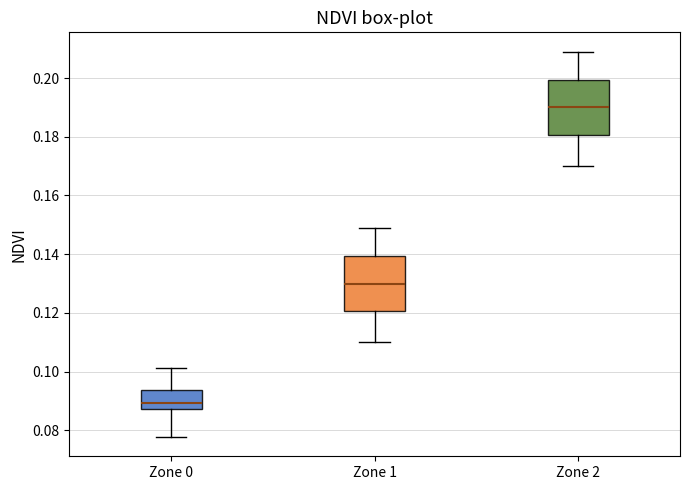

Where is the lower edge of the box for Zone 2 on the y-axis? The values are not printed on the chart, so give them approximately, as read against the axis.

0.180